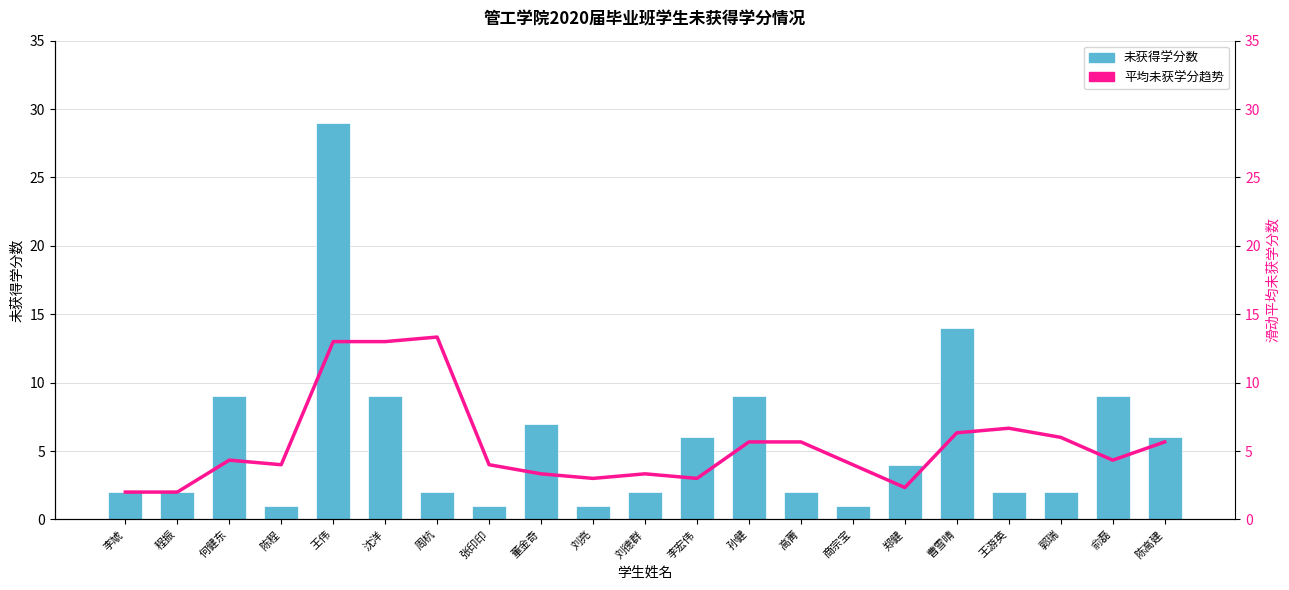

What is the label of the 16th bar from the left?

郑健